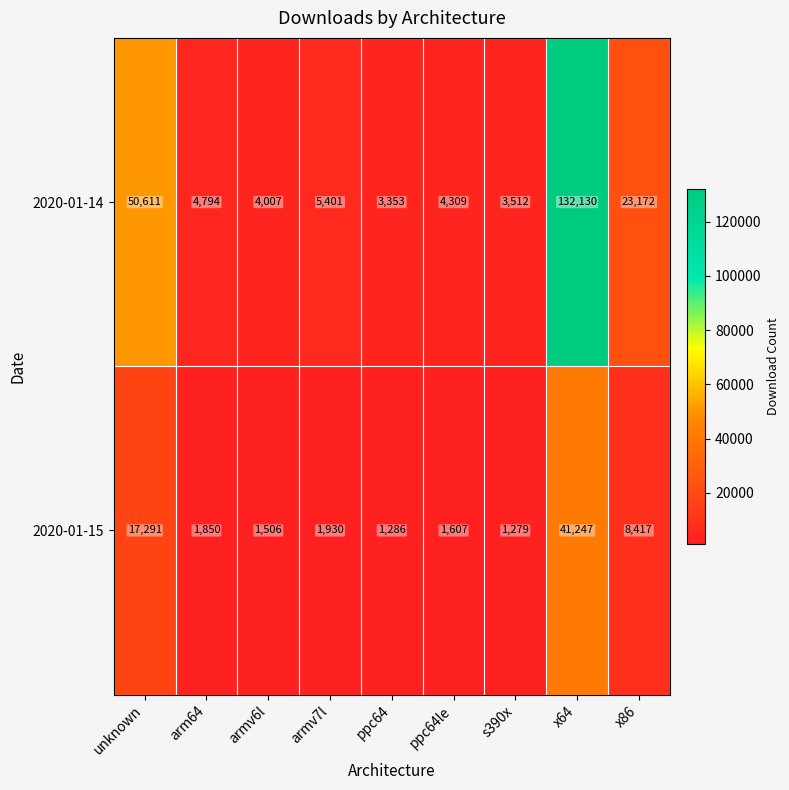

Reading right to left, list all the values displayed in this chart.

2020-01-14: x86=23172	x64=132130	s390x=3512	ppc64le=4309	ppc64=3353	armv7l=5401	armv6l=4007	arm64=4794	unknown=50611
2020-01-15: x86=8417	x64=41247	s390x=1279	ppc64le=1607	ppc64=1286	armv7l=1930	armv6l=1506	arm64=1850	unknown=17291